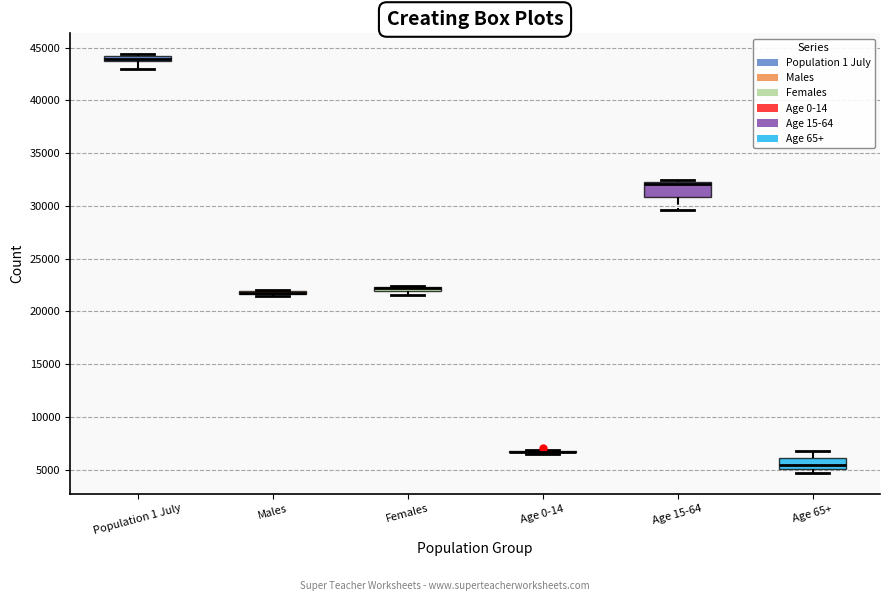

Where does the lower whisker of the box for Age 15-64 end on the y-axis? The values are not printed on the chart, so give them approximately, as read against the axis.

29500